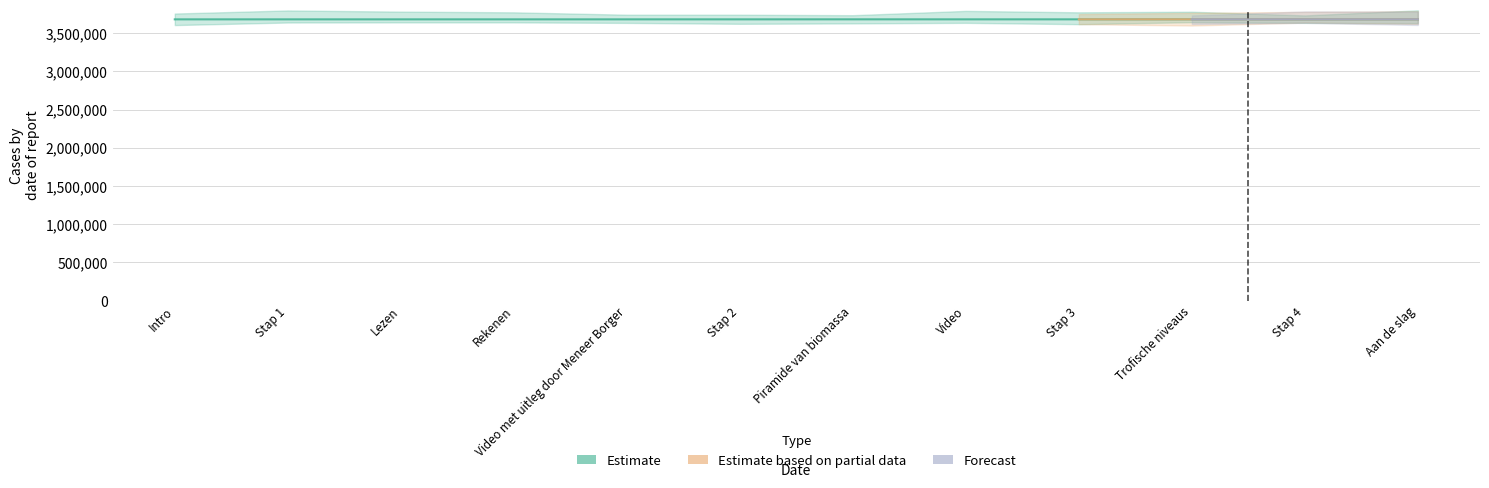

Does the chart have visible grid lines?

Yes